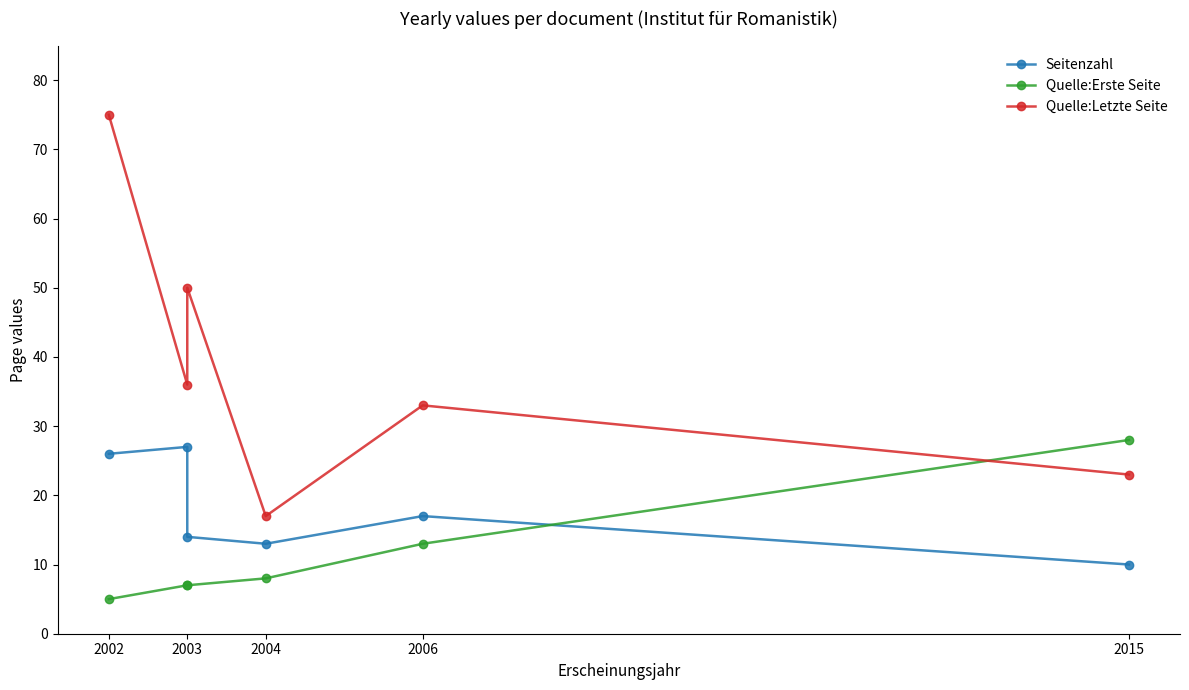

Count the number of data series in this chart.

3